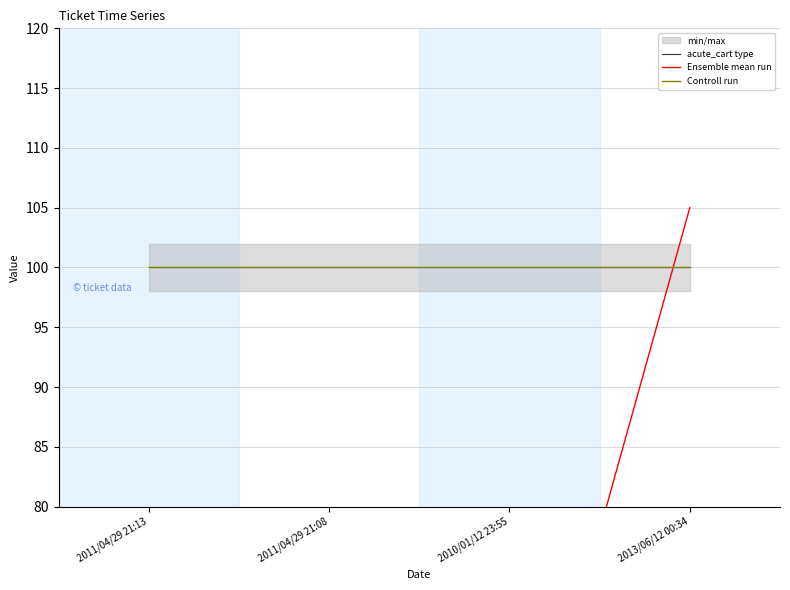

What is the label of the 2nd point from the right?

2010/01/12 23:55